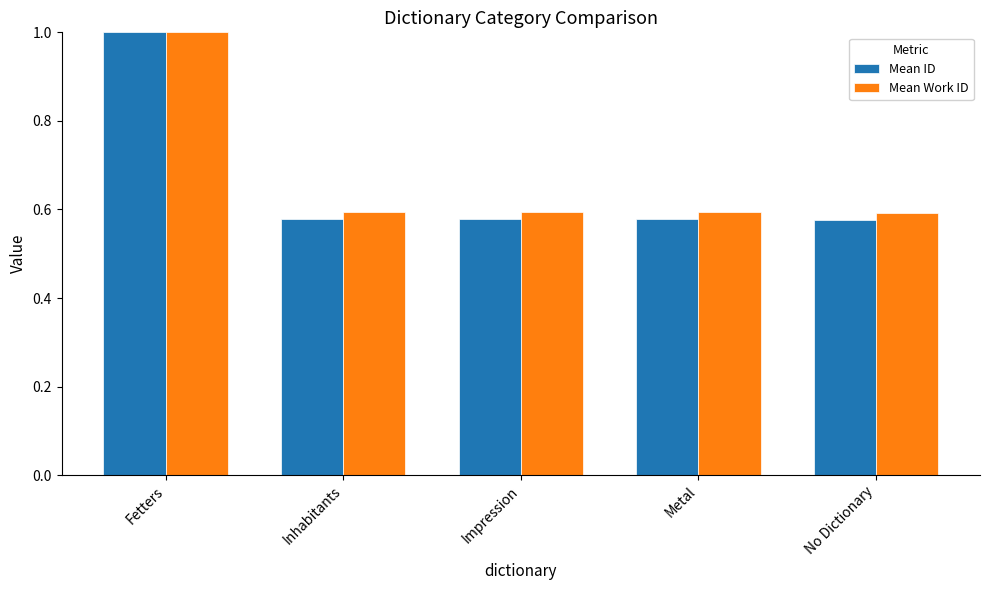

True or false: Mean Work ID has a value of 0.6 at Inhabitants.

True